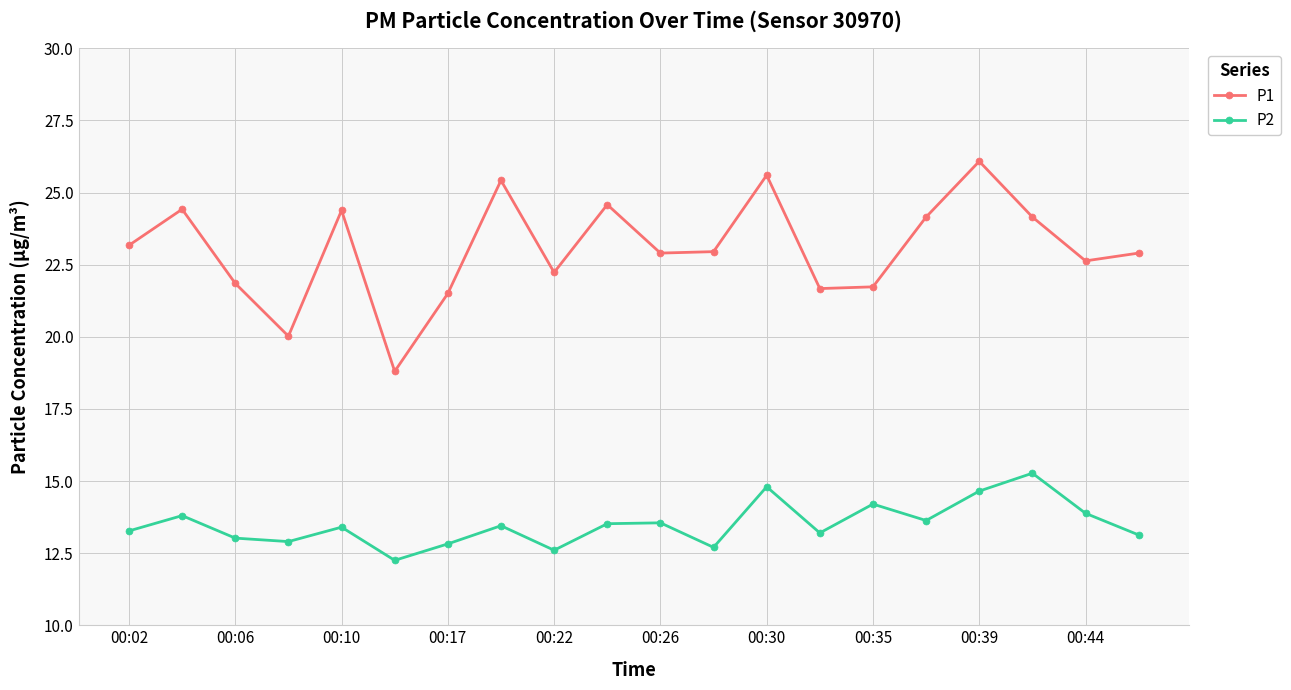

In P1, how many points are higher than both neighbors (excluding endpoints)?

6